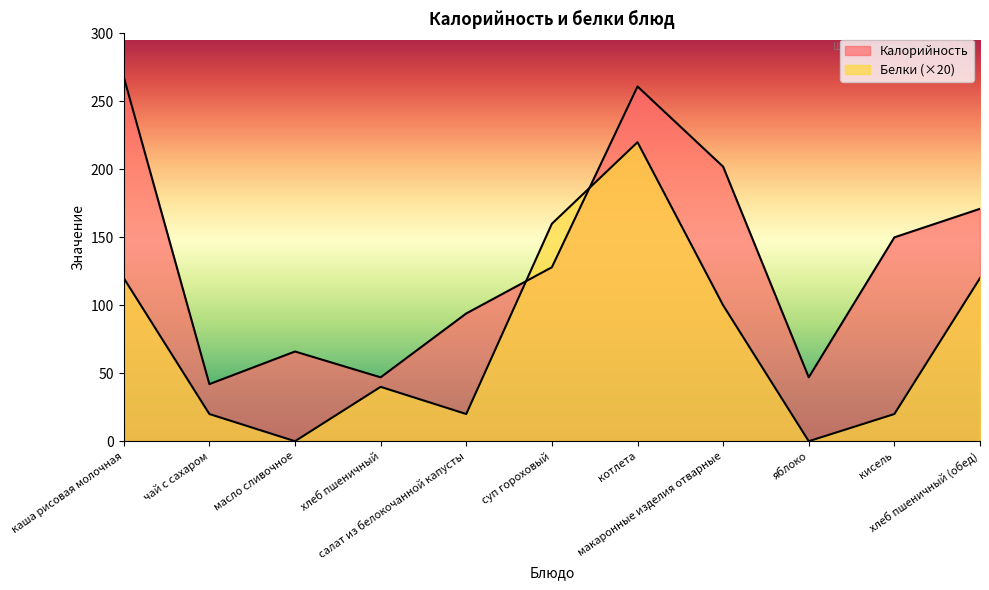

In Белки, how many points are higher than both neighbors (excluding endpoints)?

2